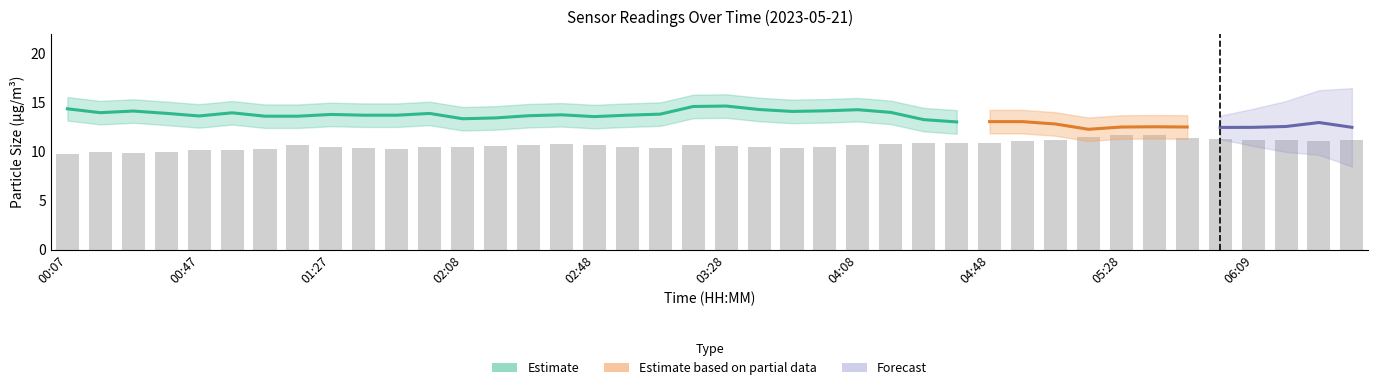

The value at 00:07 is 17.0. True or false?

False